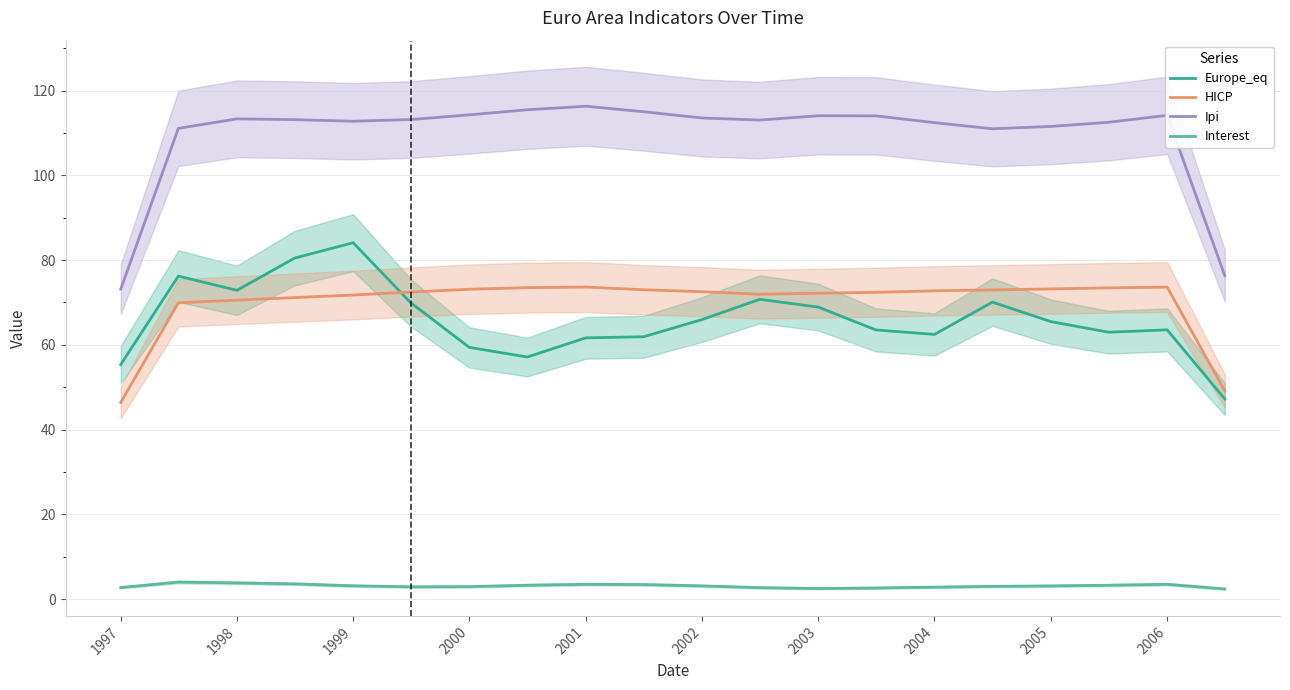

At which label does Europe_eq reach its peak?

1999